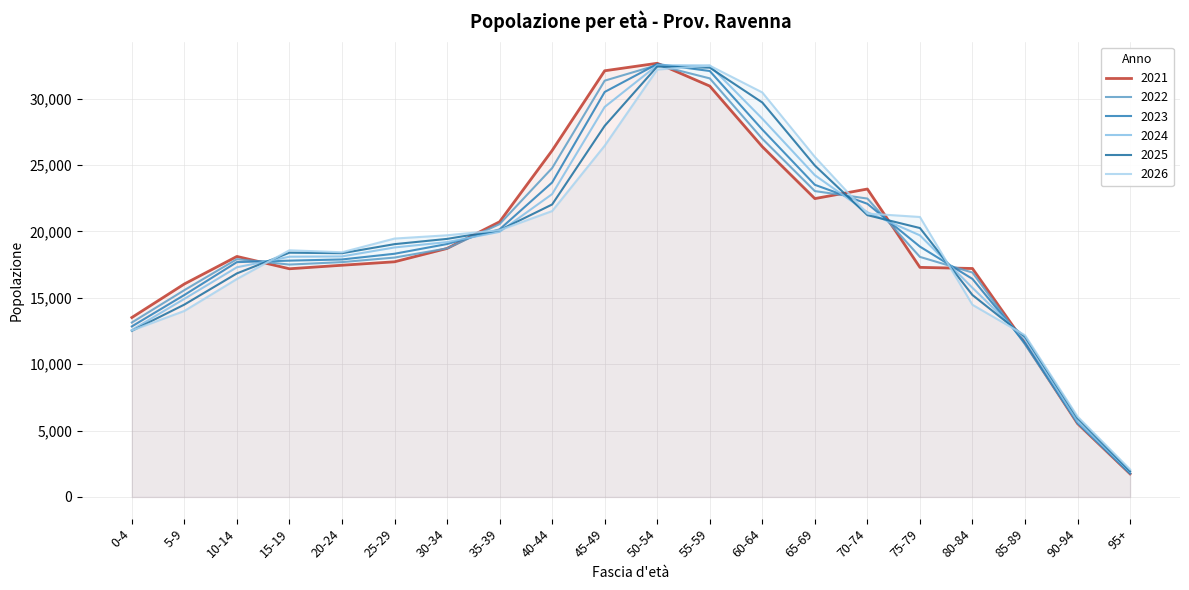

How many data points in 2024 are above 19193?

9